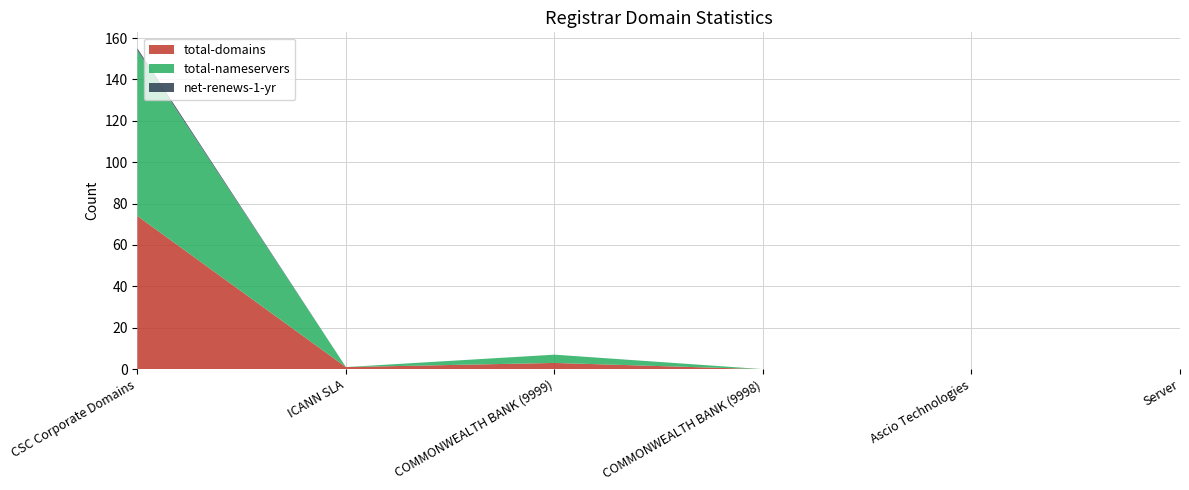

Reading left to right, transcribe all the data shown in this chart.

total-domains: 74	1	3	0	0	0
total-nameservers: 80	0	4	0	0	0
net-renews-1-yr: 1	0	0	0	0	0